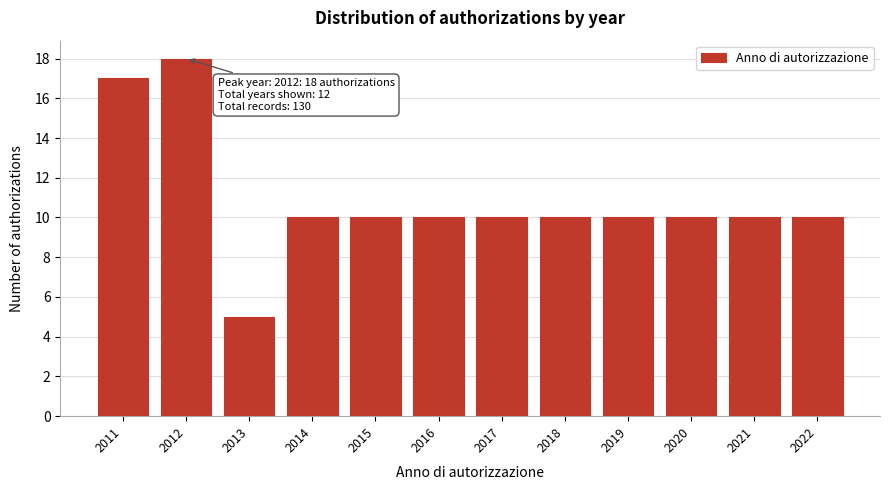

Reading left to right, what are all the values shown in this chart?

17	18	5	10	10	10	10	10	10	10	10	10